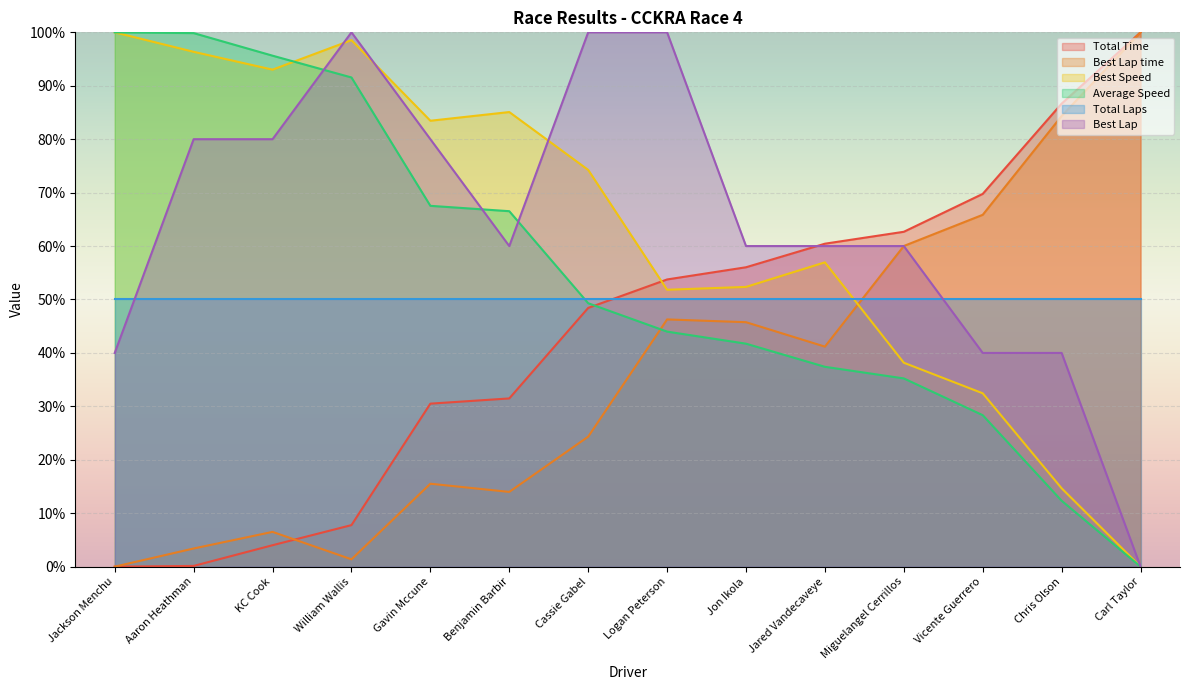

What is the sum of all Average Speed values?

769.4